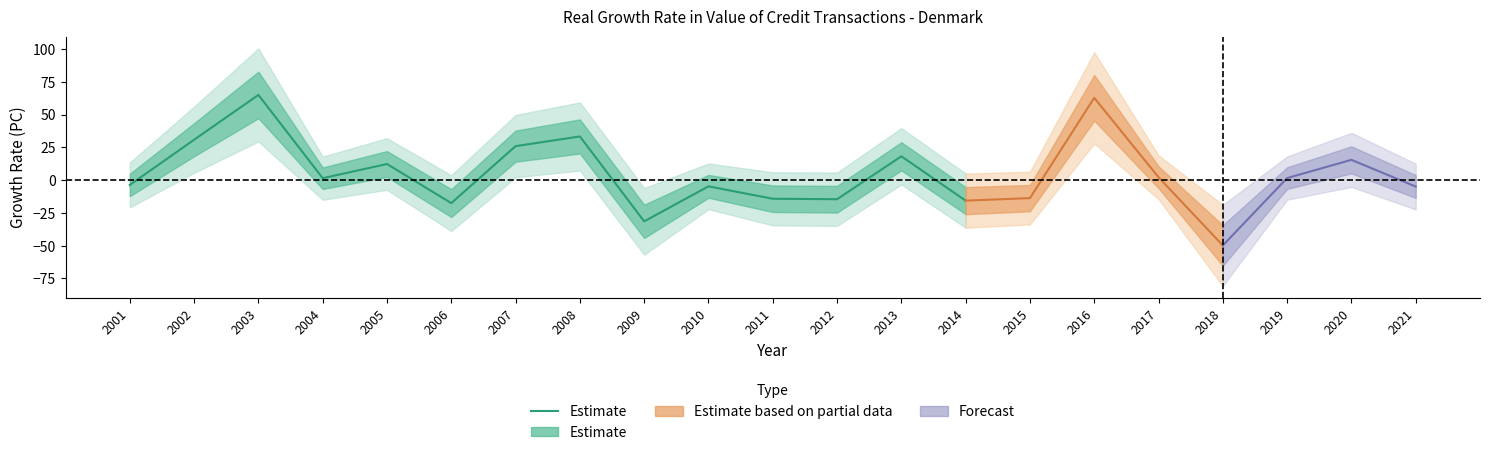

Is it true that the value at 2008 is 48.6?

False